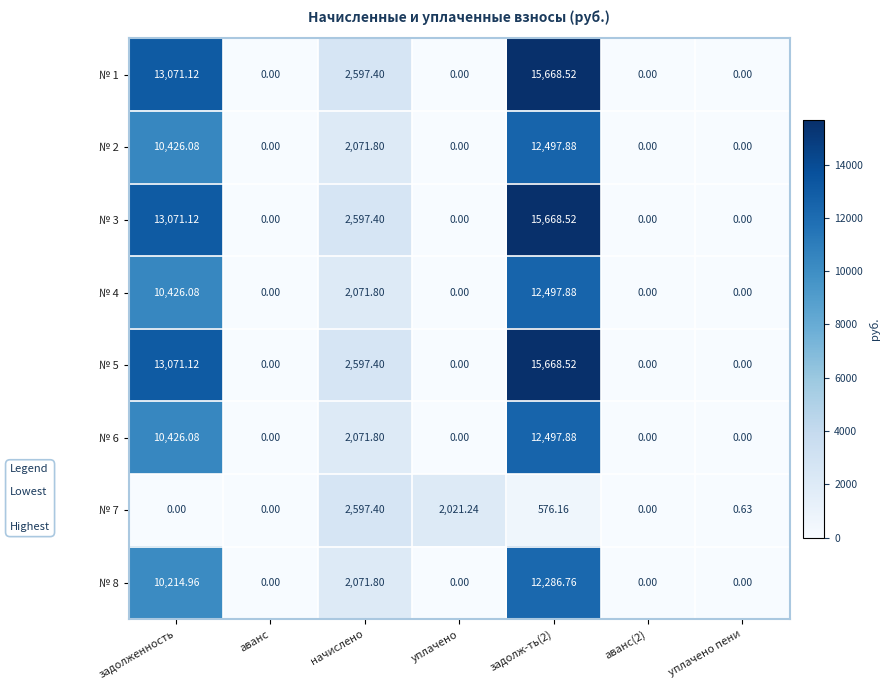

Is the value of № 2 at задолженность greater than the value of № 6 at уплачено?

Yes